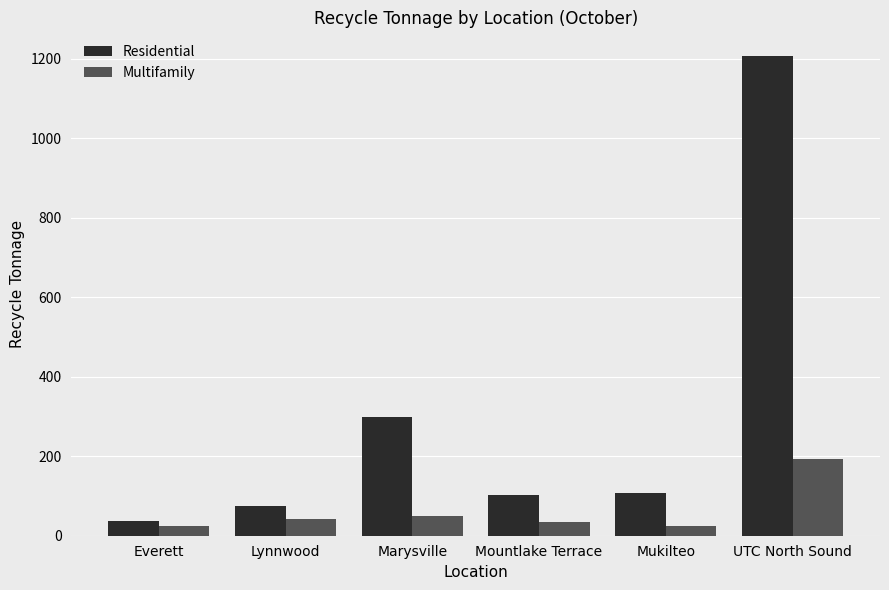

At which label is Residential closest to 621?

Marysville